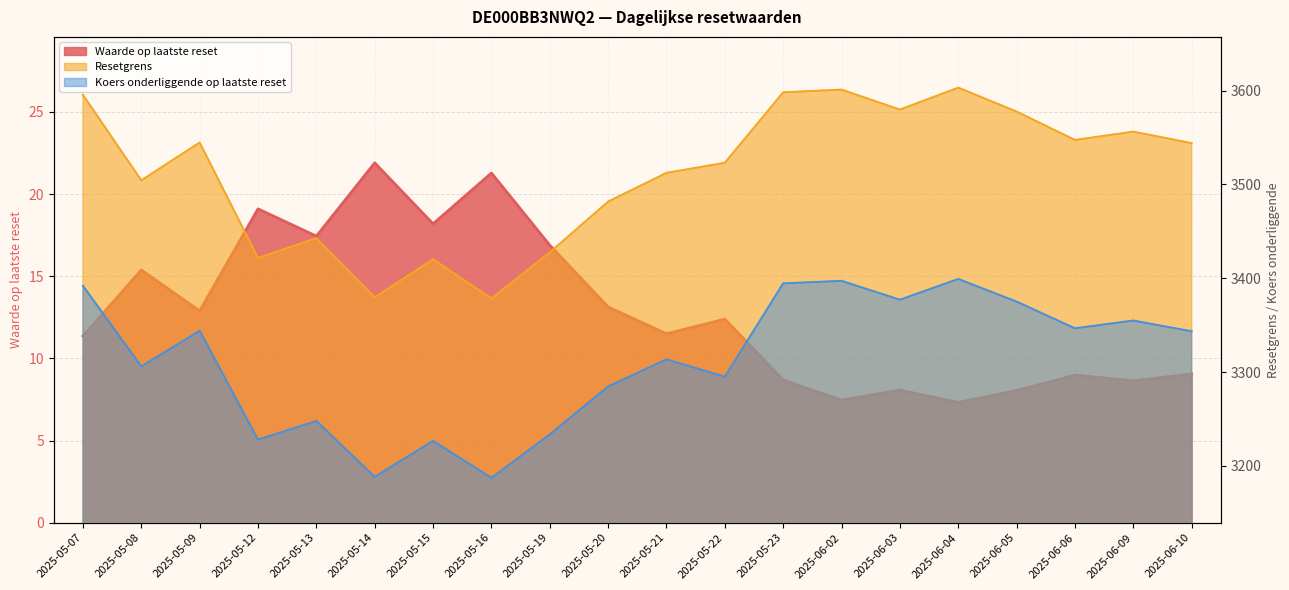

Is the value of Resetgrens at 2025-05-09 greater than the value of Waarde op laatste reset at 2025-06-06?

Yes